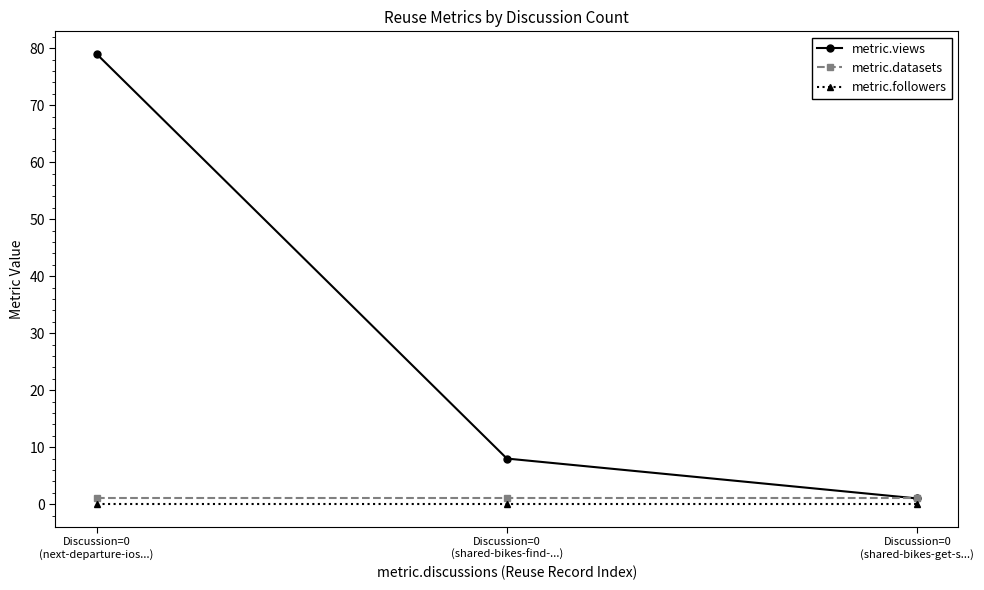

True or false: metric.views has a value of 4 at Discussion=0
(shared-bikes-find-...).

False